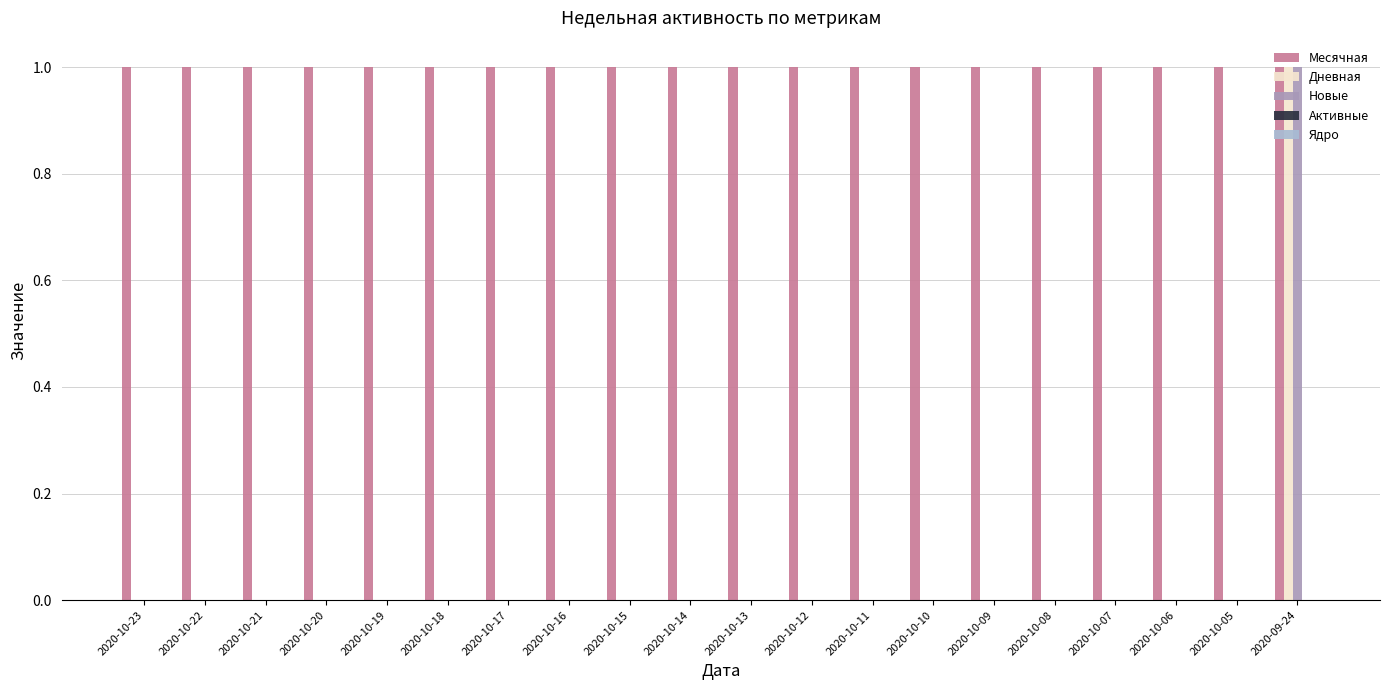

Is it true that Дневная equals -1 at 2020-10-10?

False